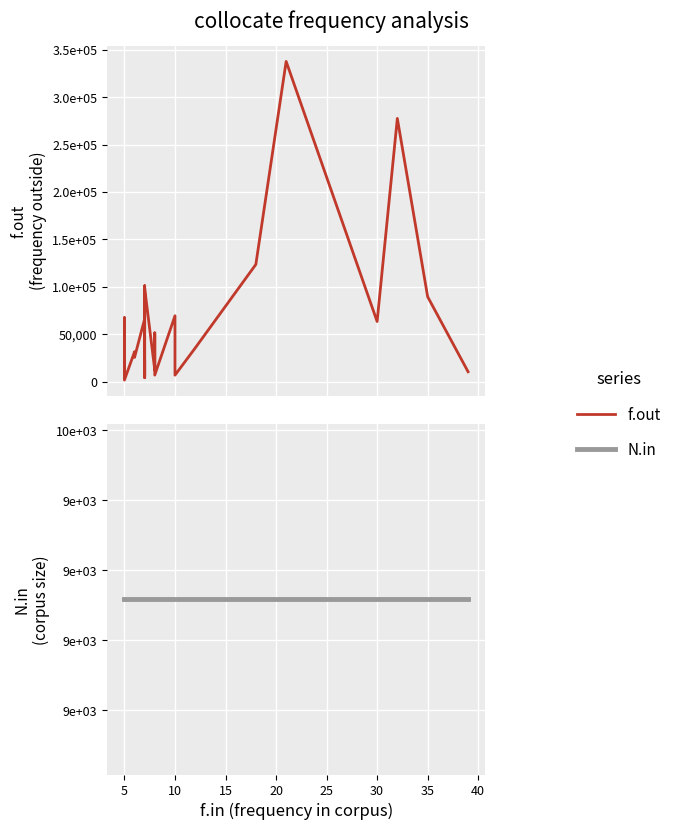

How many lines are shown in the chart?

2